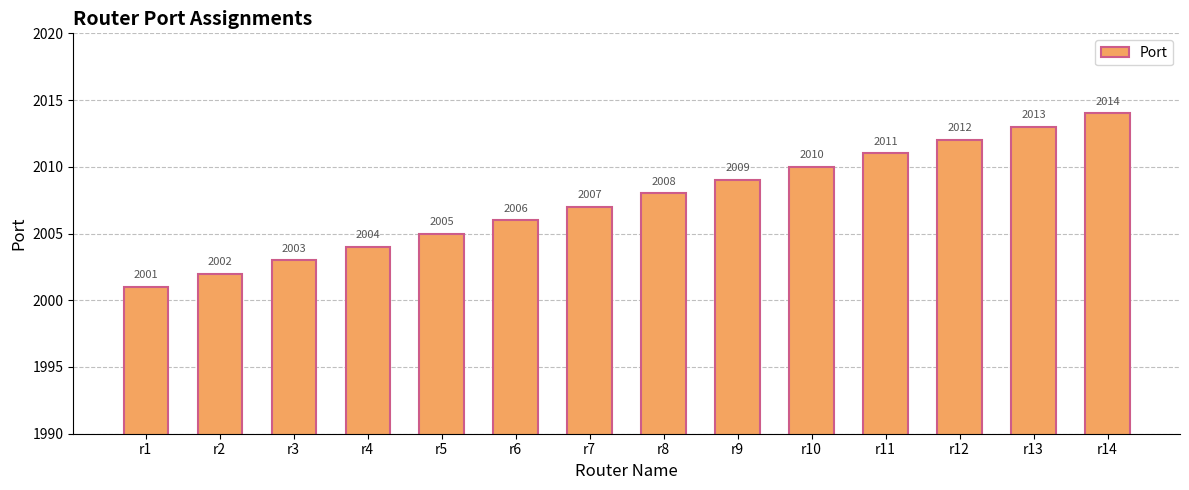

List the labels in order of value, largest first.

r14, r13, r12, r11, r10, r9, r8, r7, r6, r5, r4, r3, r2, r1